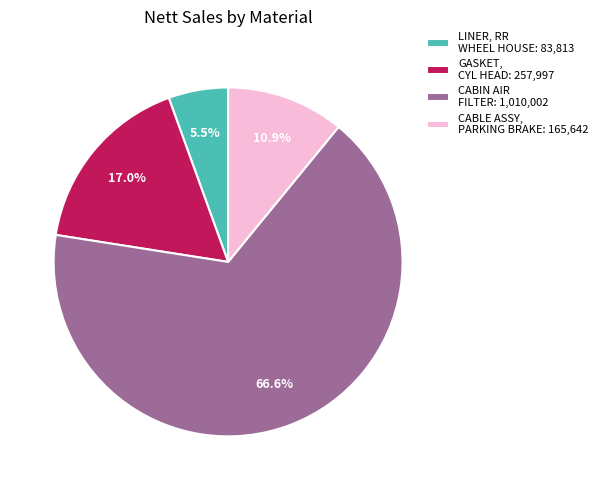

How many segments does this pie chart have?

4